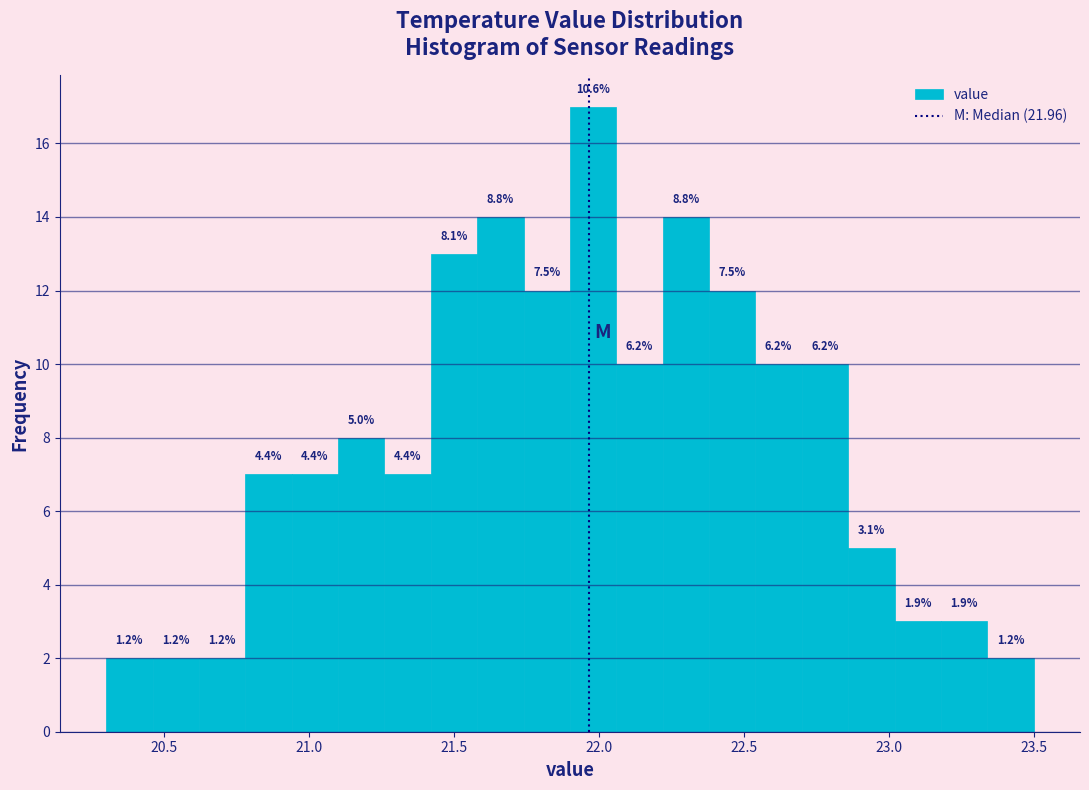

Read against the x-axis, roughly where is the centre of the tallest bar?

22.00